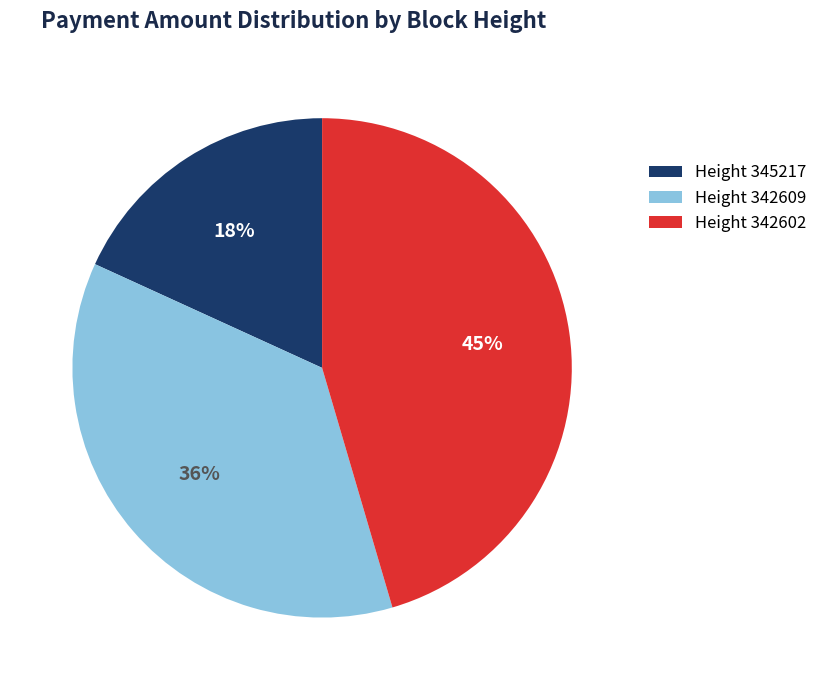

Does Height 345217 represent more than half of the total?

No